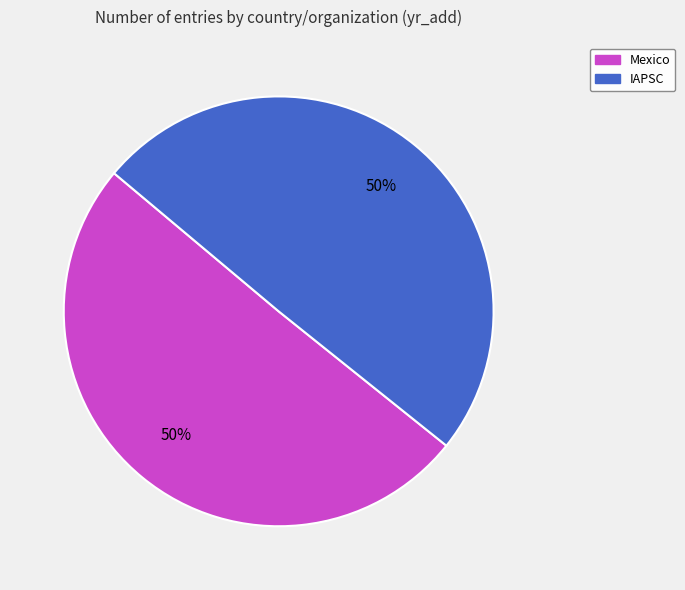

The Mexico slice represents 60% of the pie. True or false?

False